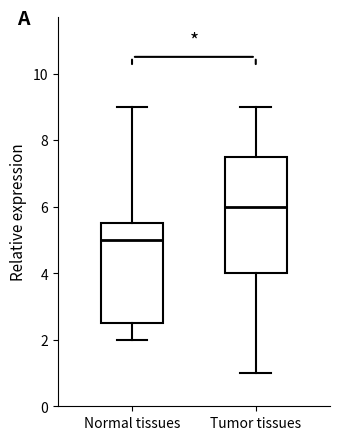

Which box has the lowest median line?

Normal tissues